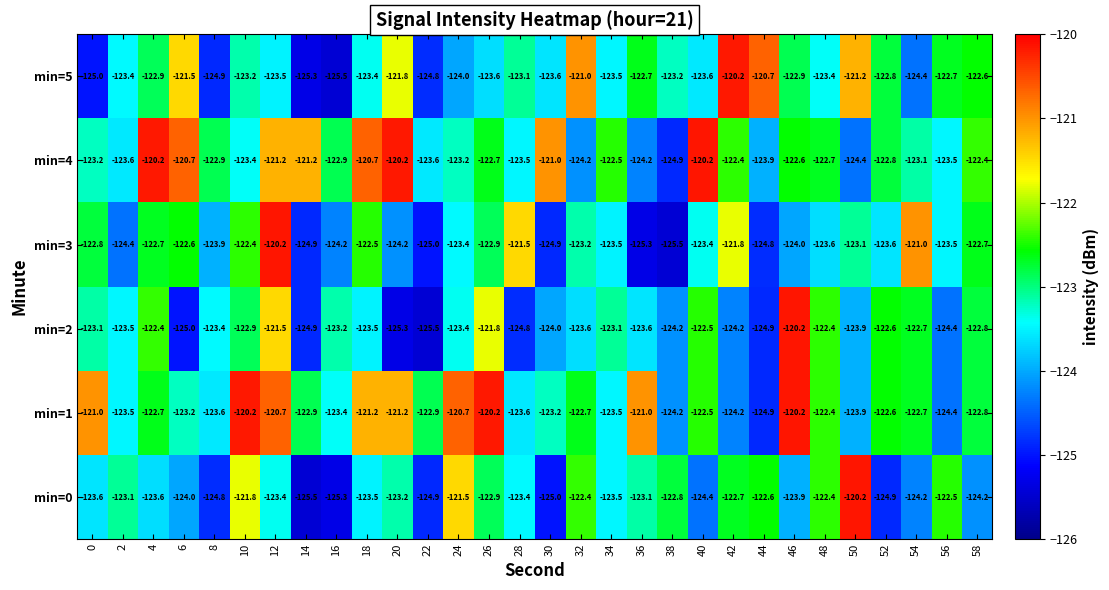

The min=1 series shows -121.2 at 18. True or false?

True